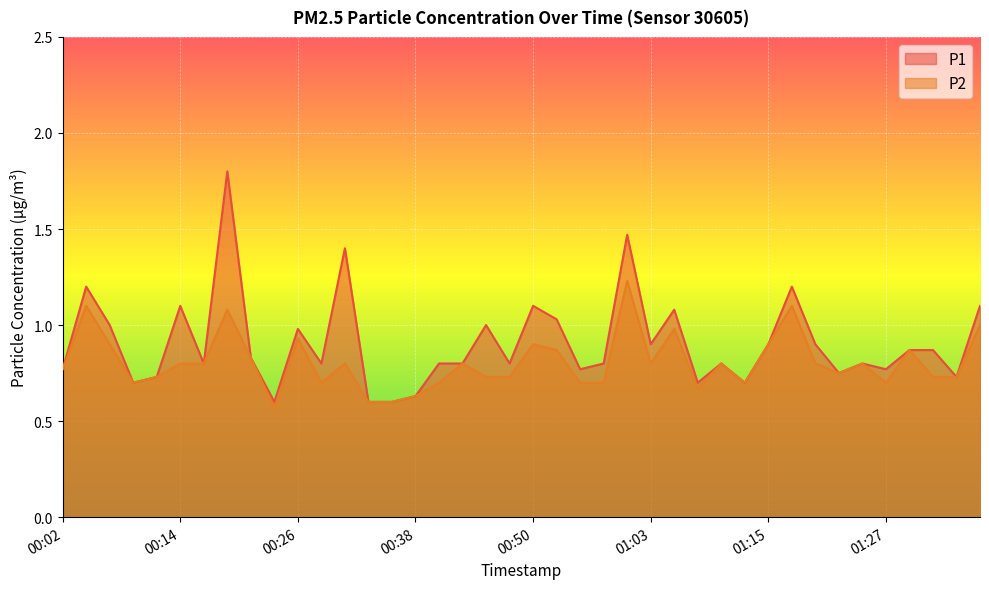

Rank the series at 01:37 from highest to lowest value.

P1, P2